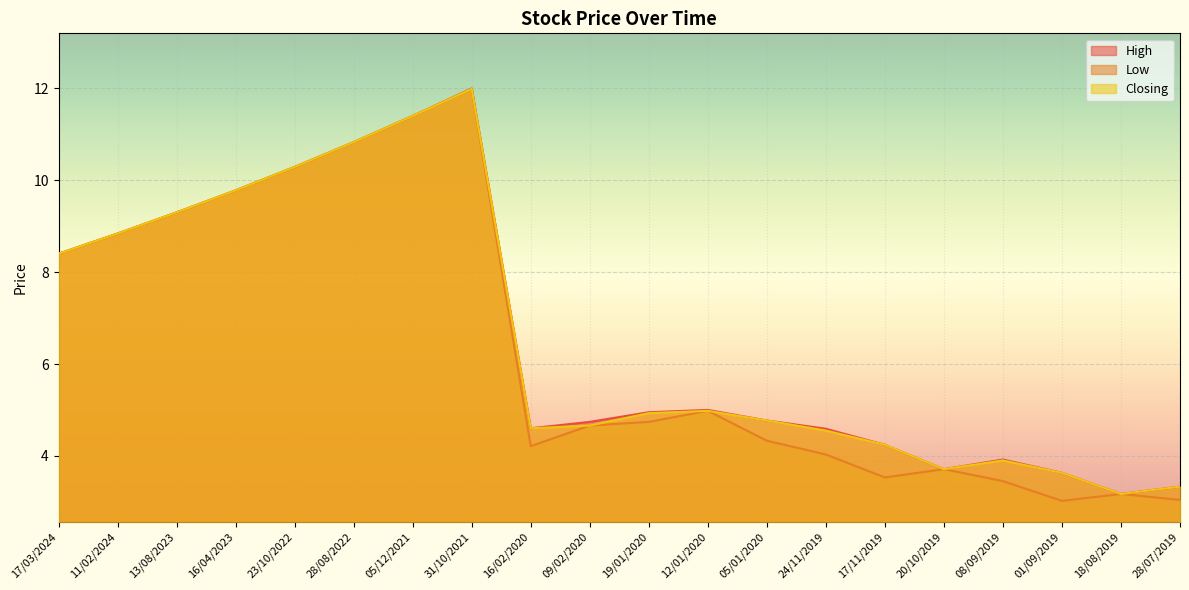

What are all the series names shown in the legend?

High, Low, Closing